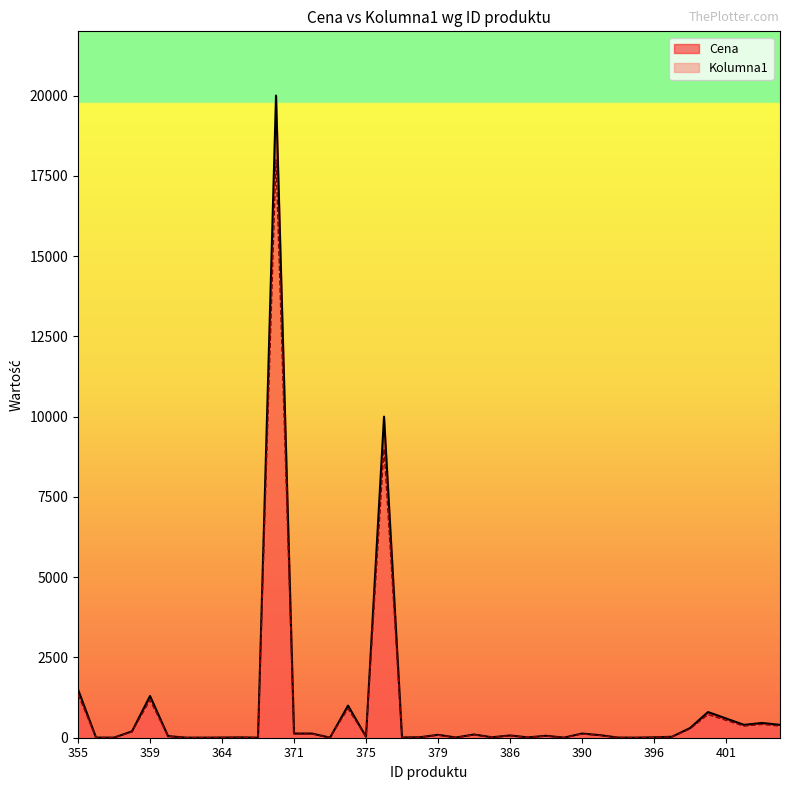

Which series changed the most between 373 and 386?

Cena